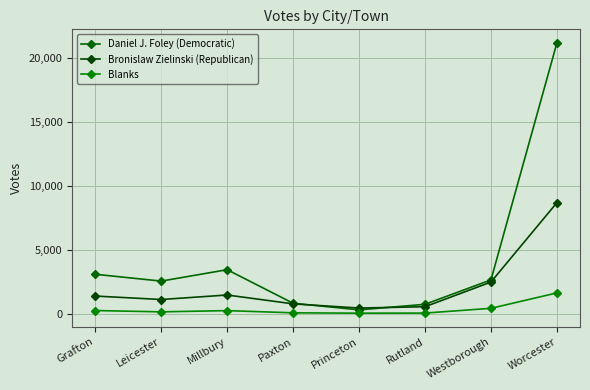

At which label does Bronislaw Zielinski (Republican) reach its peak?

Worcester